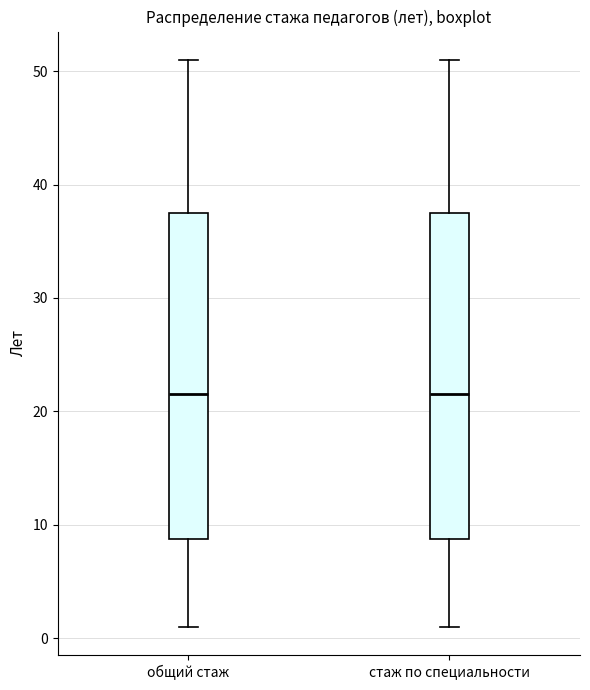

Where does the upper whisker of the box for стаж по специальности end on the y-axis? The values are not printed on the chart, so give them approximately, as read against the axis.

51